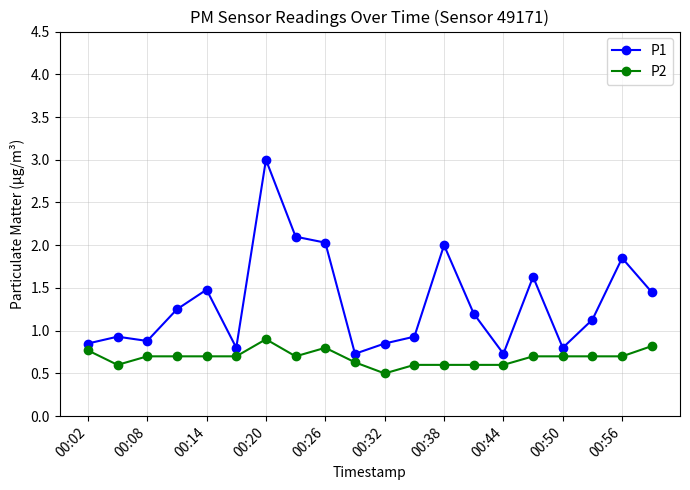

Which series has the largest range (max minus min)?

P1